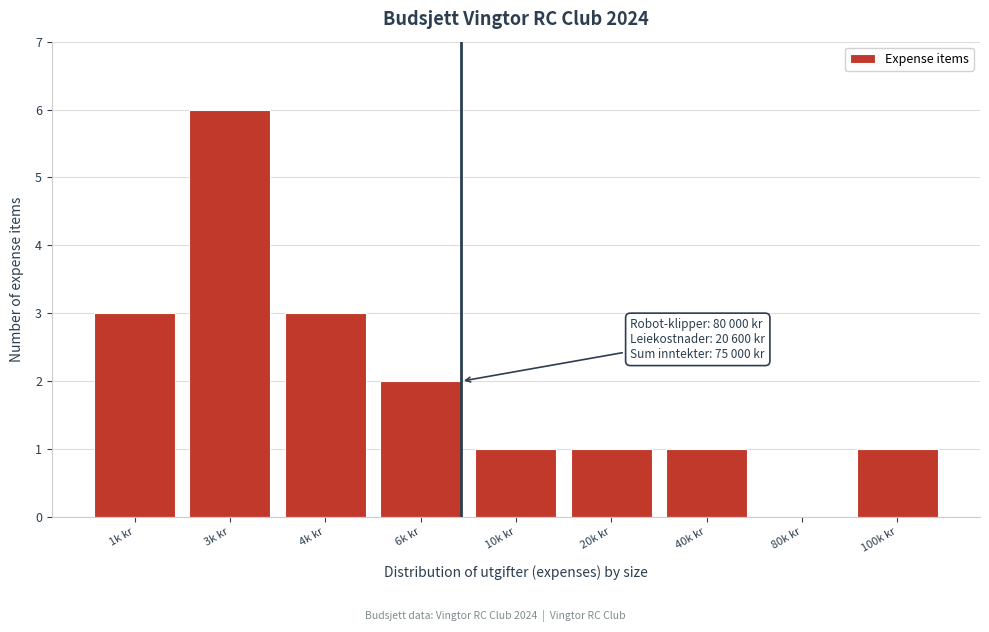

Reading left to right, transcribe all the data shown in this chart.

1k kr=3	3k kr=6	4k kr=3	6k kr=2	10k kr=1	20k kr=1	40k kr=1	80k kr=0	100k kr=1